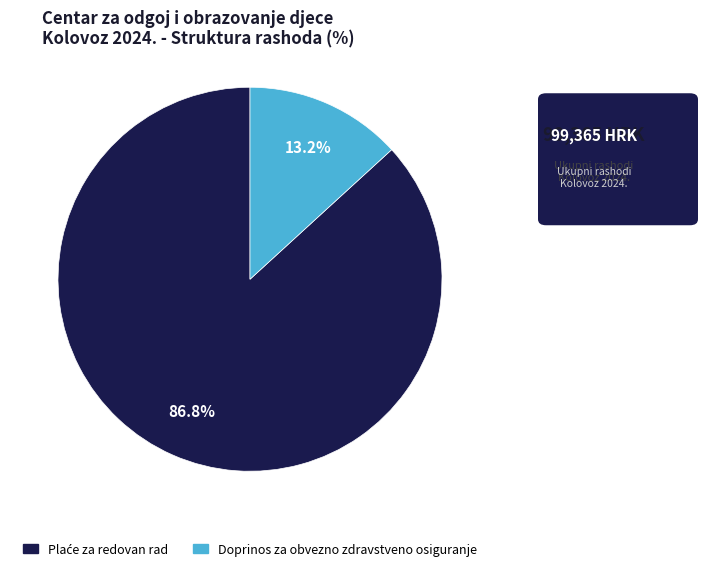

Does any single category account for the majority?

Yes